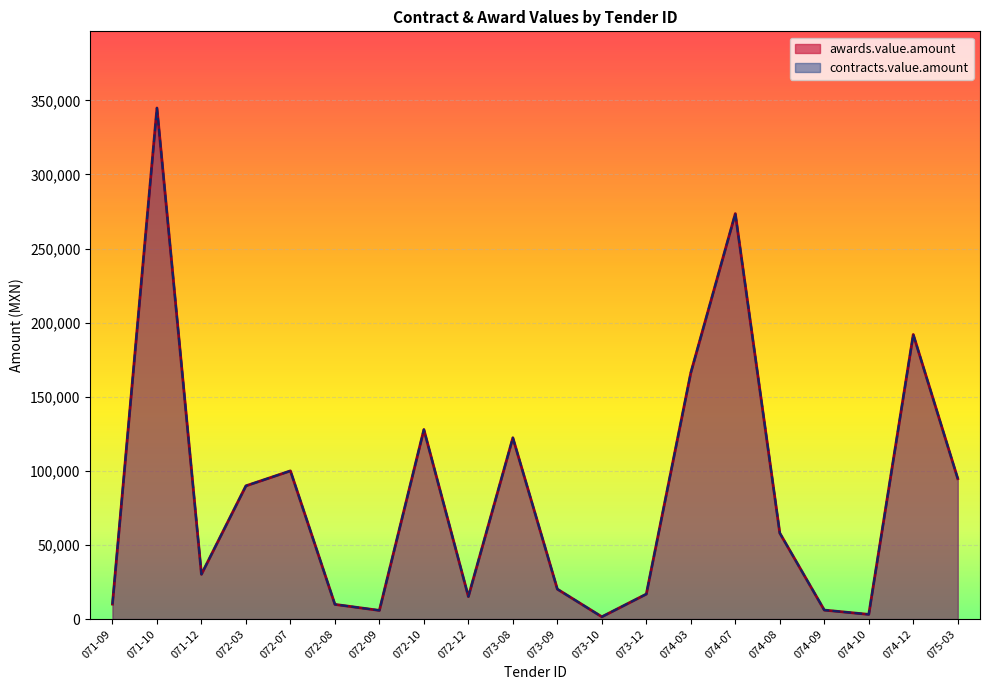

True or false: awards.value.amount and contracts.value.amount intersect in this chart.

False